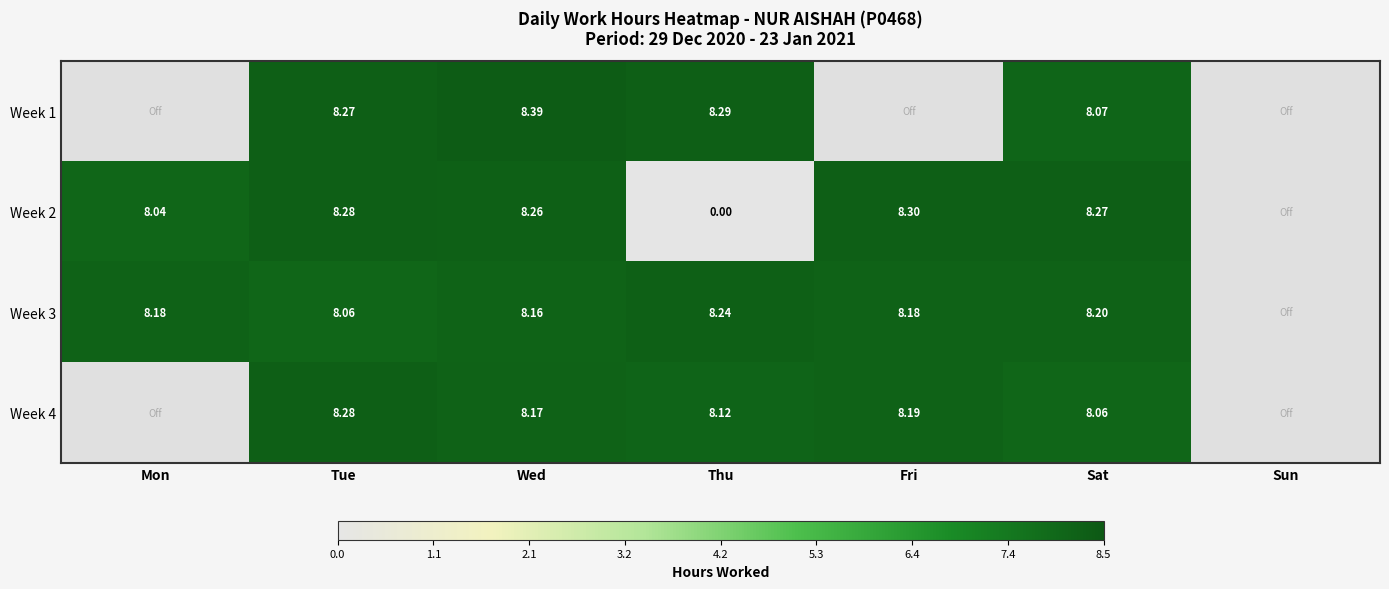

Is the value of Week 4 at Sun greater than the value of Week 2 at Tue?

No